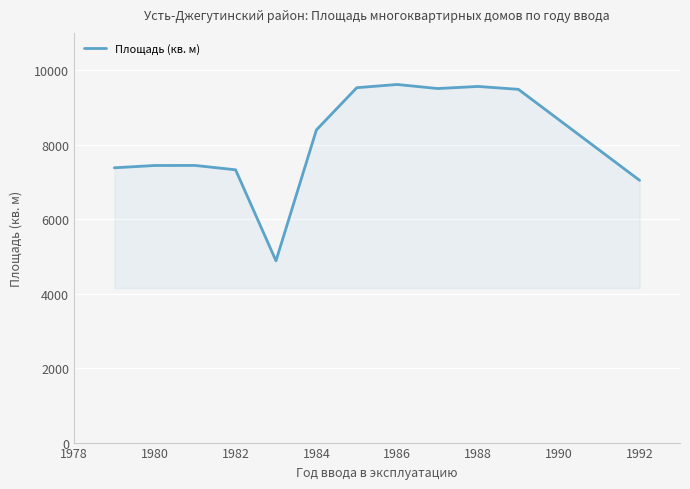

What is the greatest value displayed?

9615.0